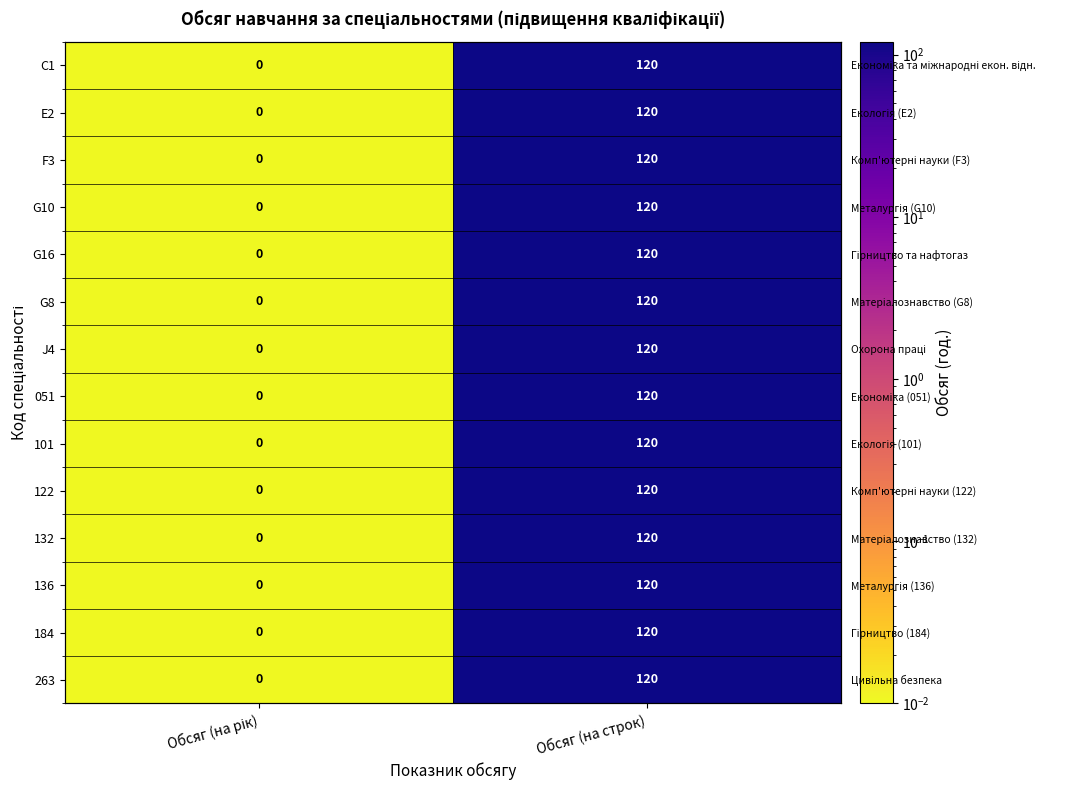

What is the average value of the F3 series?

60.0